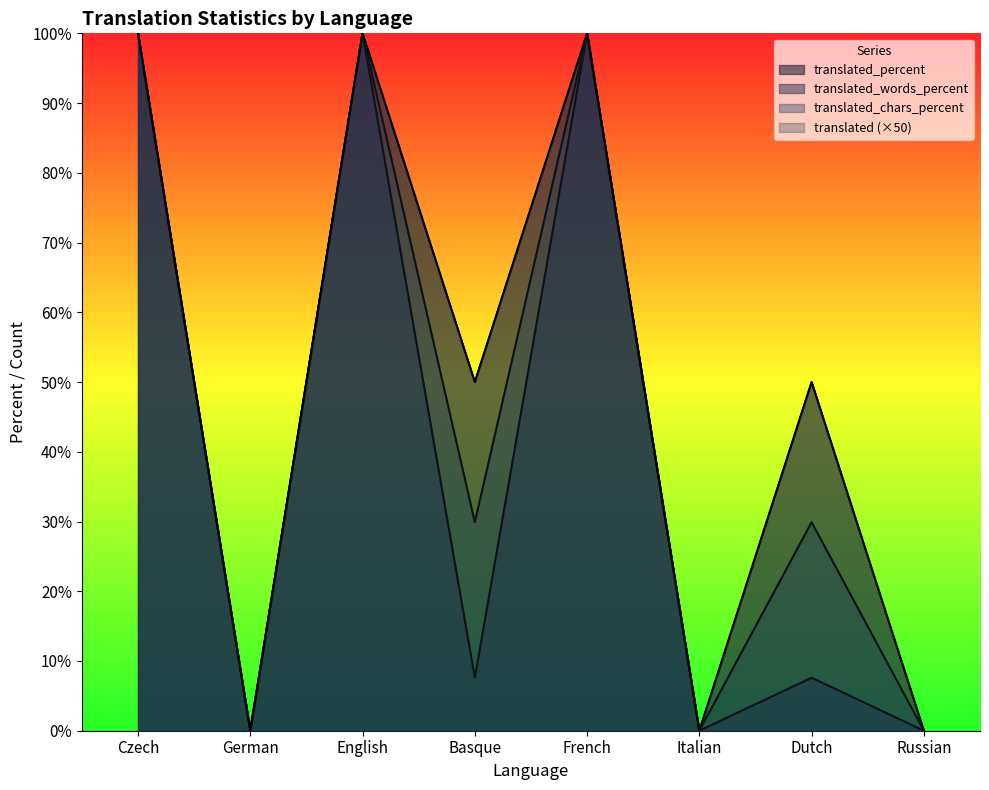

How many translated values are between 0 and 100?

8